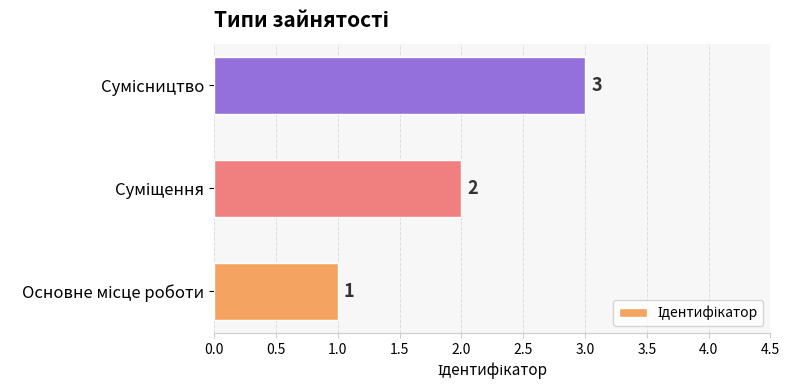

Count the values in the range 1 to 3.

3